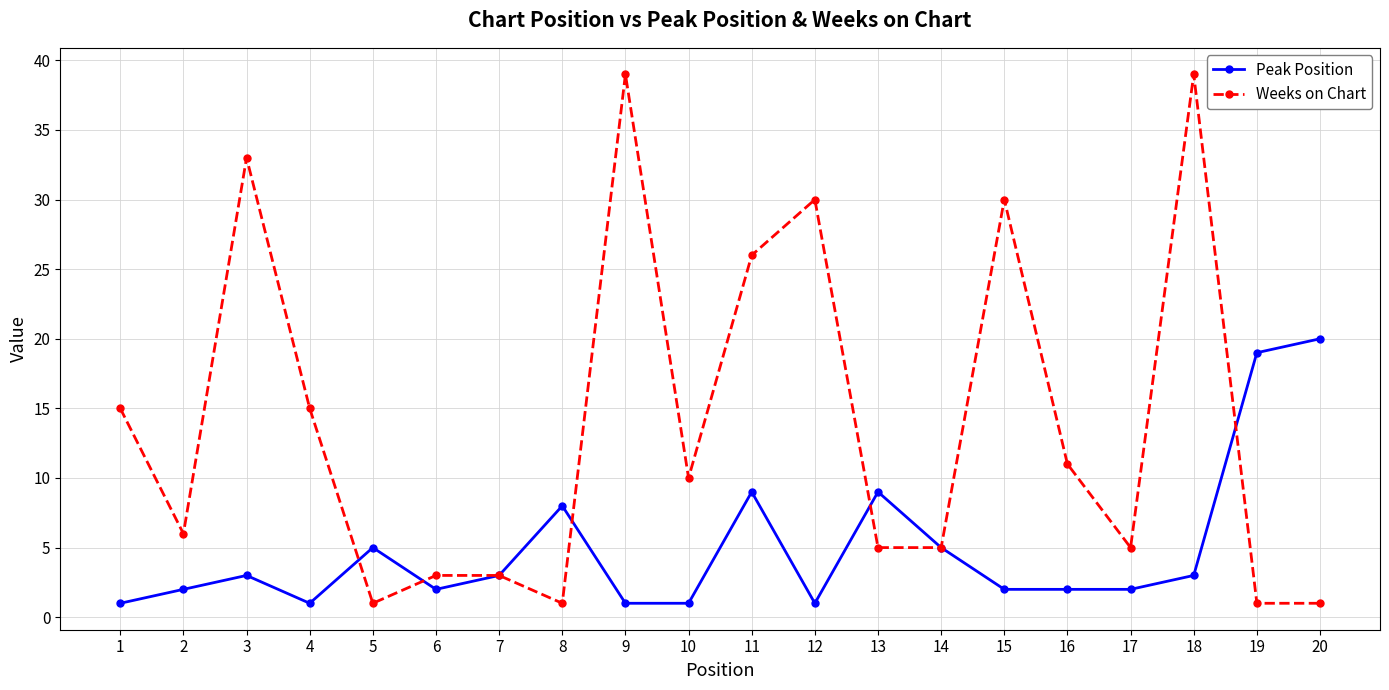

What value does the Weeks on Chart series have at 4?

15